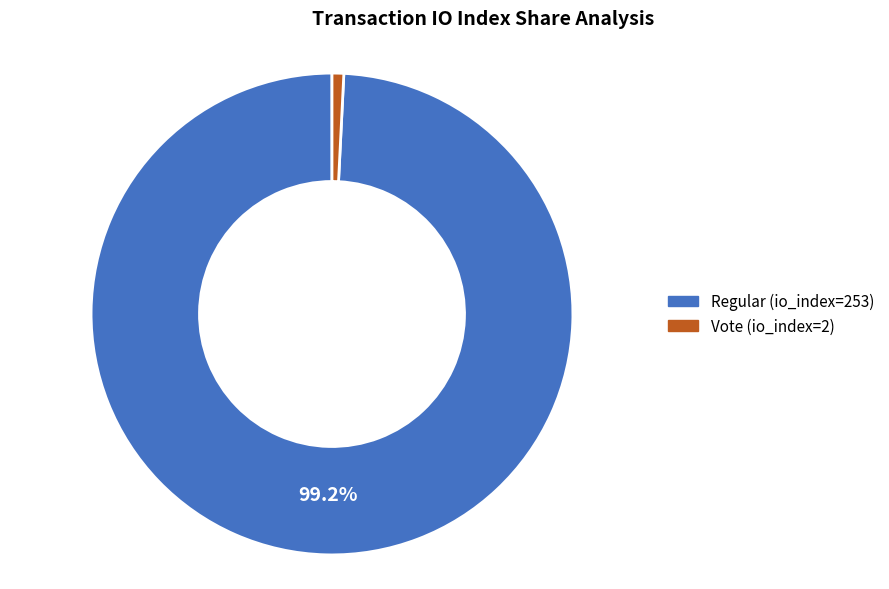

Between Vote (io_index=2) and Regular (io_index=253), which is larger?

Regular (io_index=253)